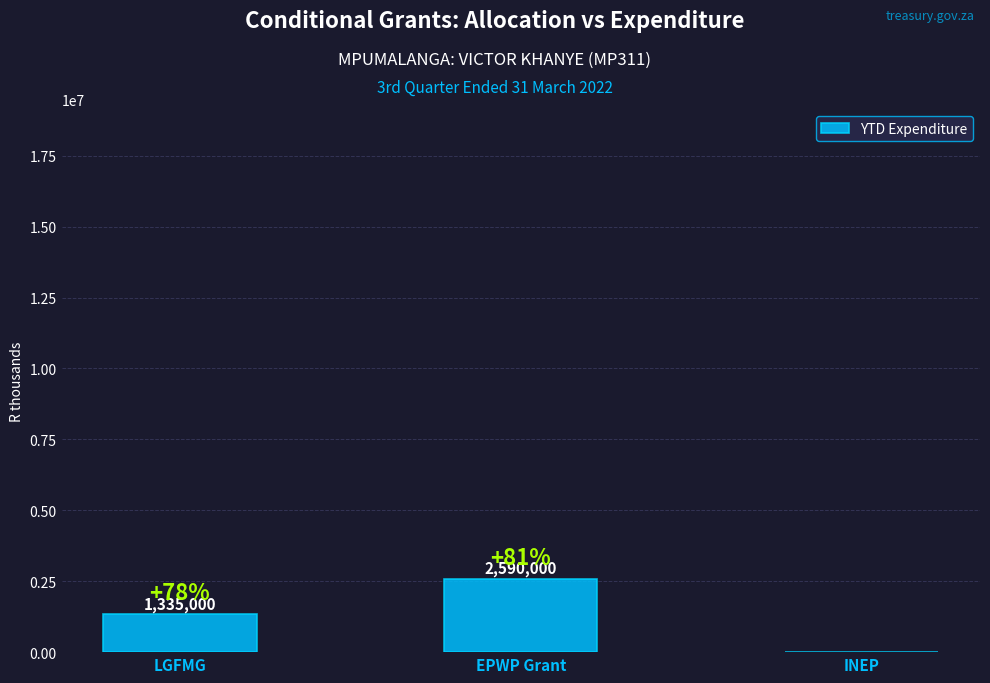

What is the greatest value displayed?

2590000